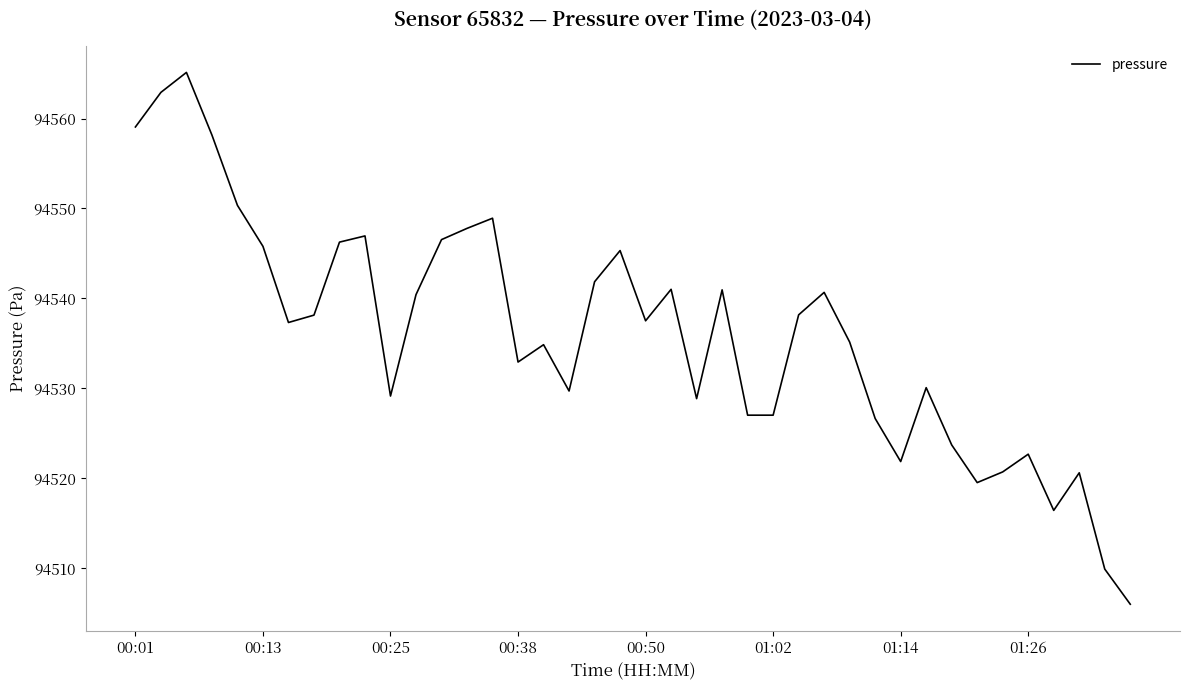

What is the difference between the maximum and minimum values?

59.2